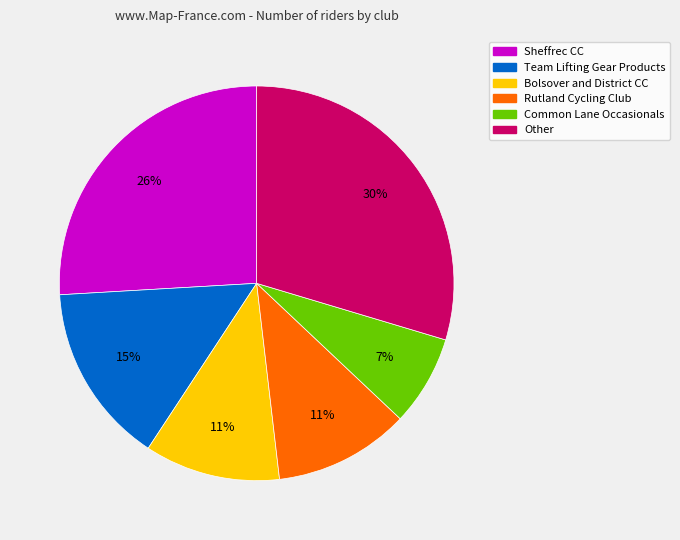

Is Bolsover and District CC the majority of the pie?

No